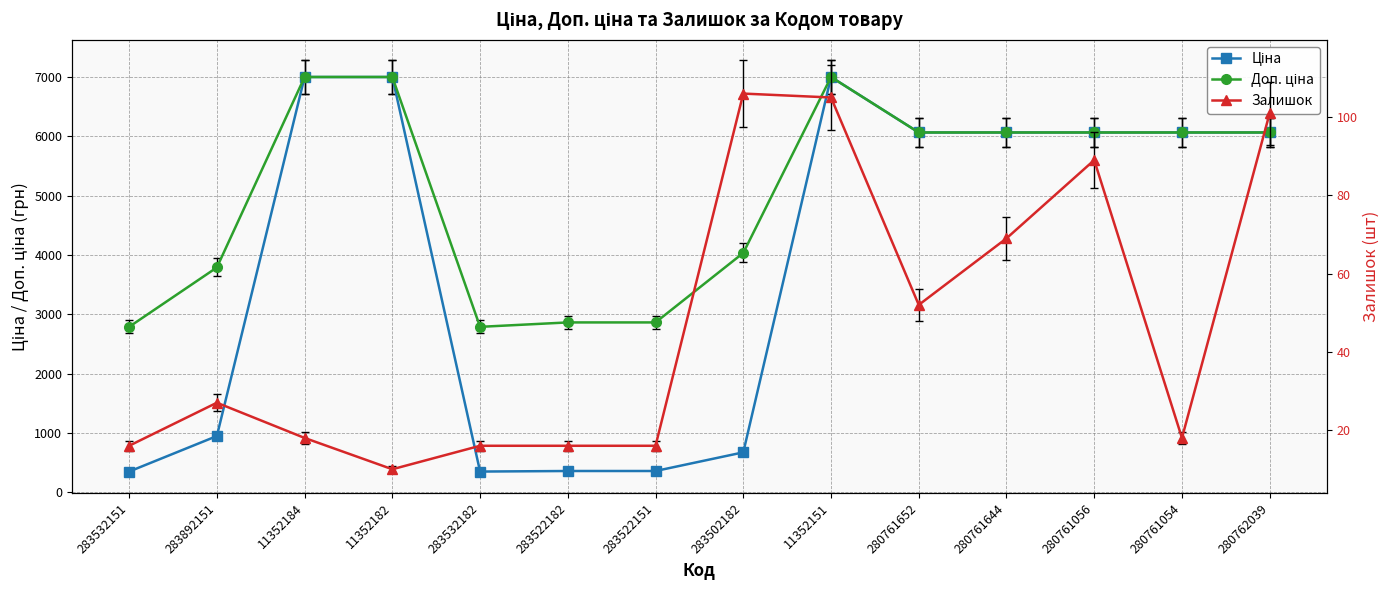

Read the Ціна value at 280761054.

6067.2